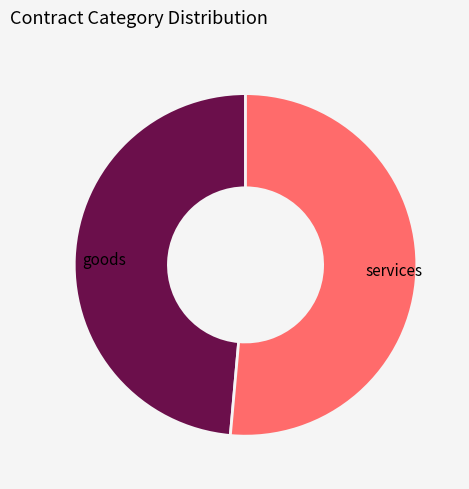

Rank the categories by value from lowest to highest.

goods, services